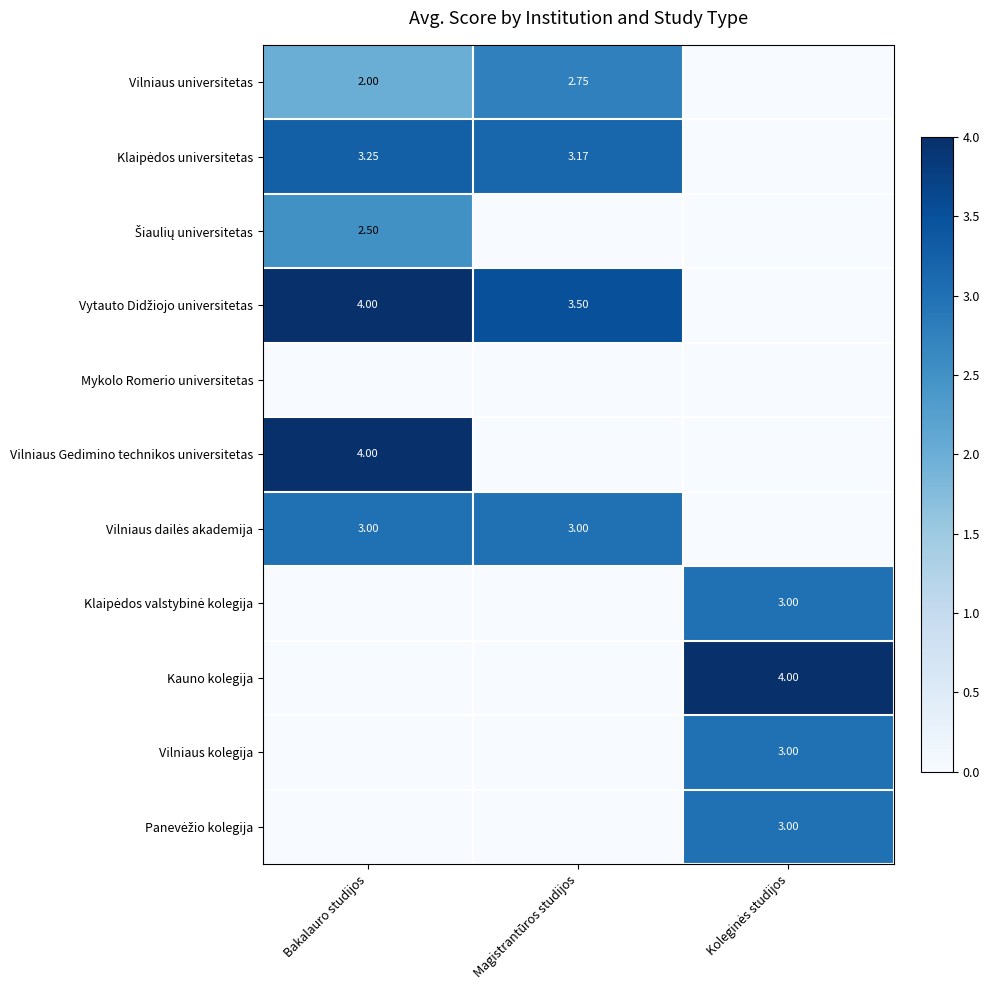

Is it true that Šiaulių universitetas equals 2.5 at Bakalauro studijos?

True